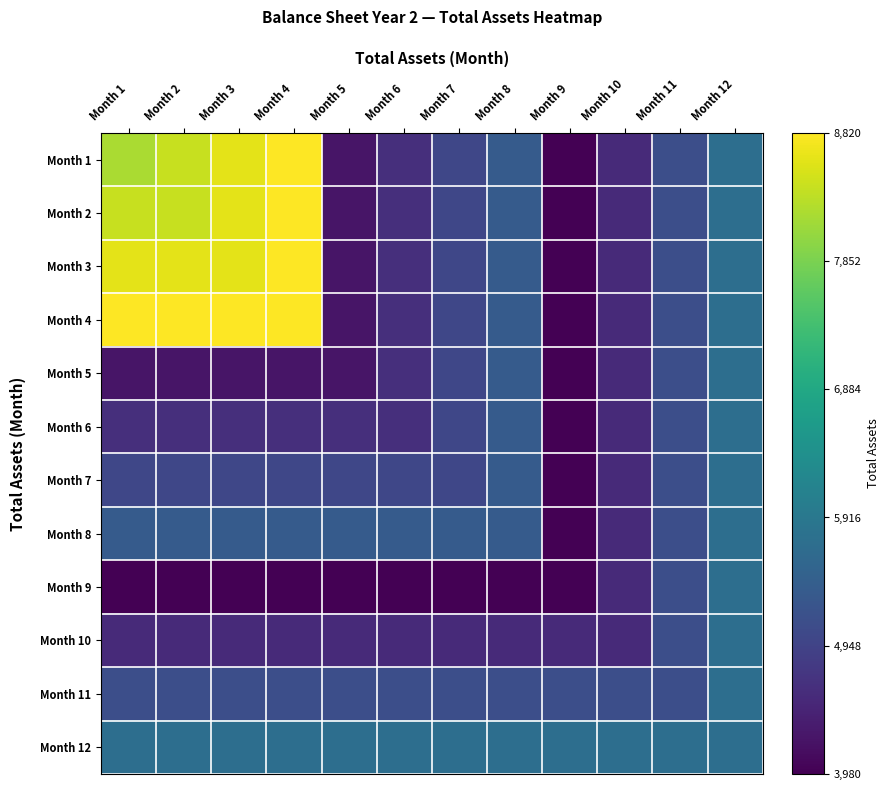

At which category is the sum across all series the highest?

Month 4